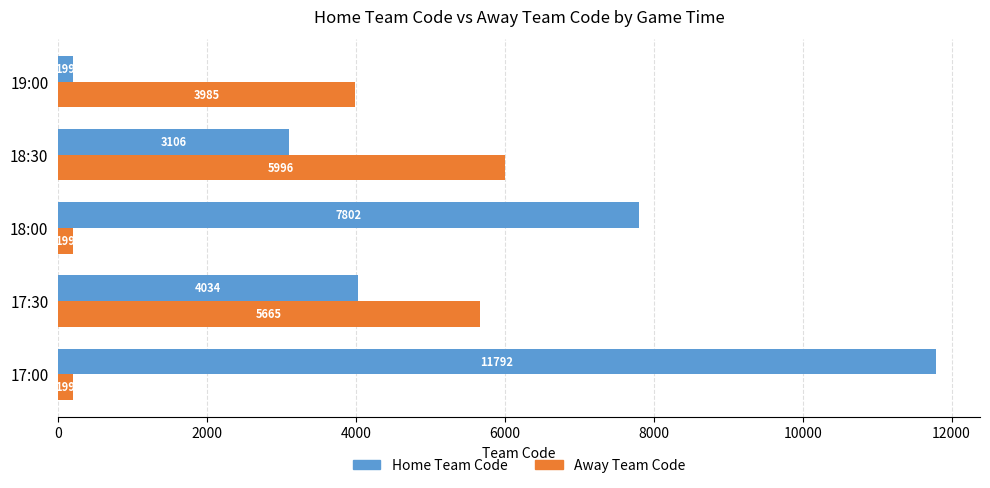

The value of Home Team Code at 17:30 is 4034.0. True or false?

True